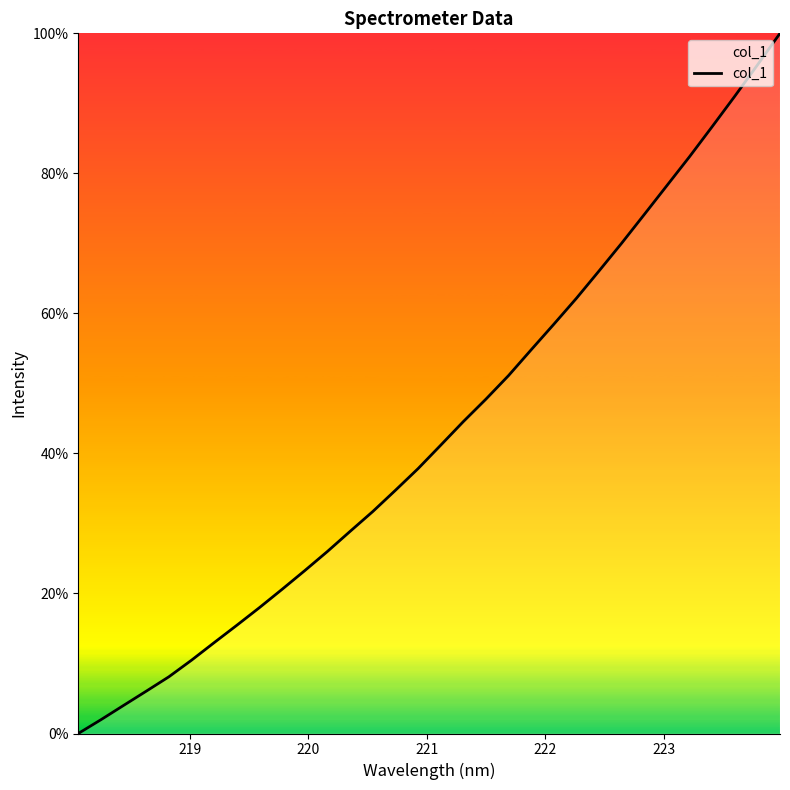

Does the chart have visible grid lines?

No